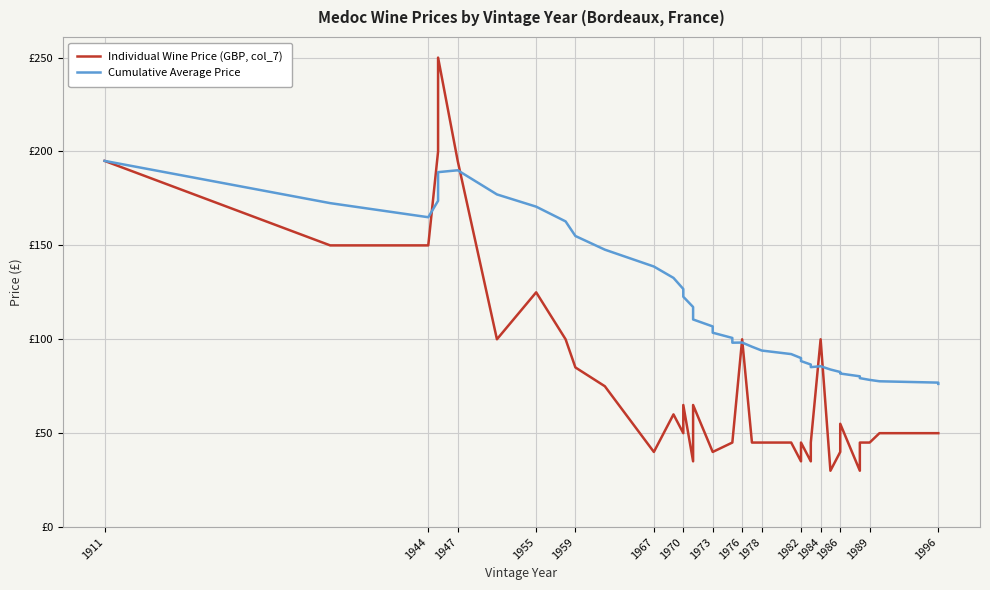

What is the difference between the second highest and second lowest values in the Individual Wine Price (GBP, col_7) series?

170.0